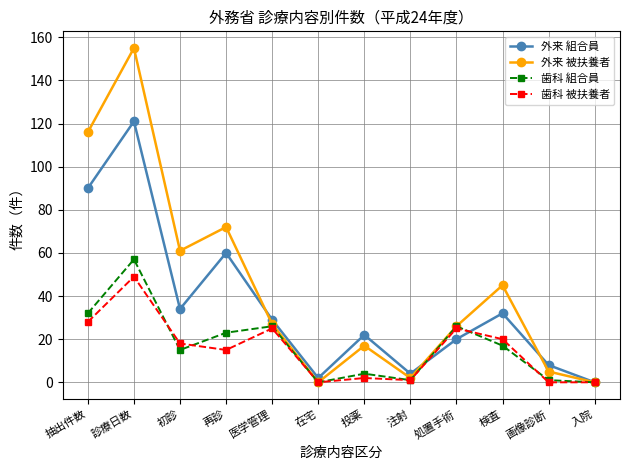

What is the sum of all 外来 組合員 values?

422